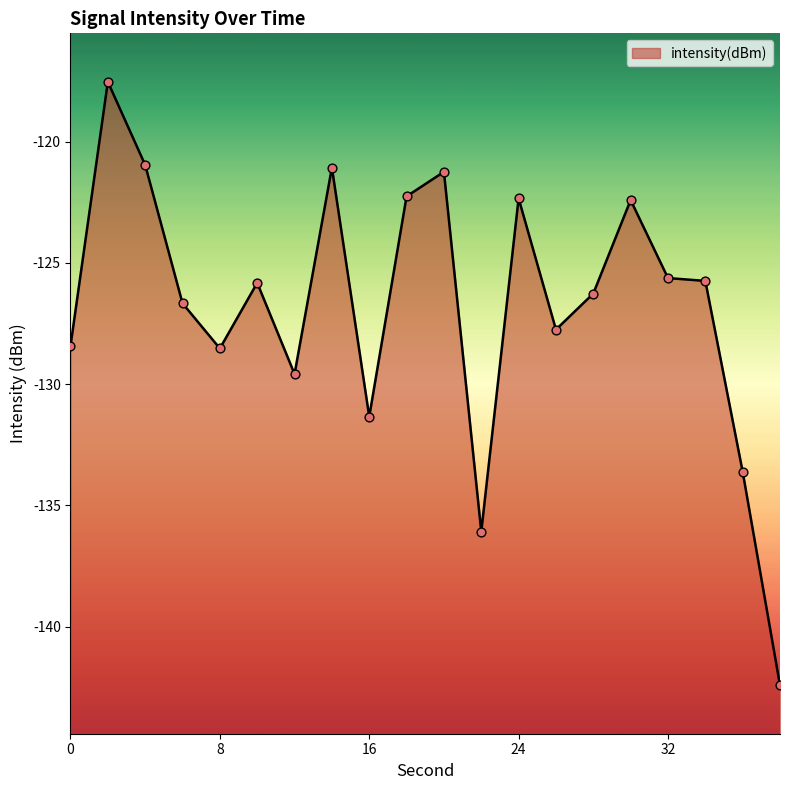

What is the change in value from 0 to 12?

-1.2